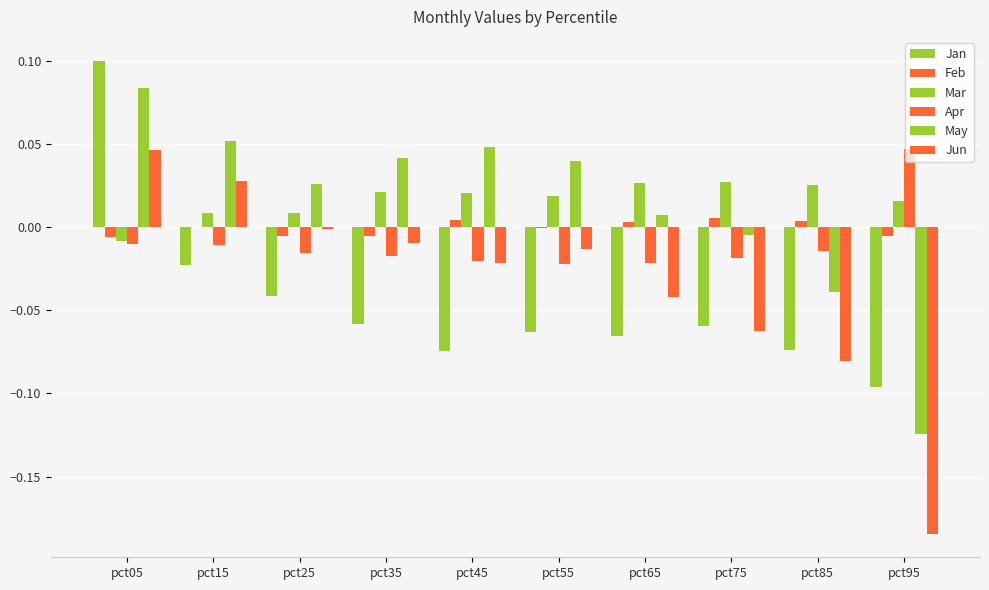

Which label corresponds to the largest value in the chart?

pct05